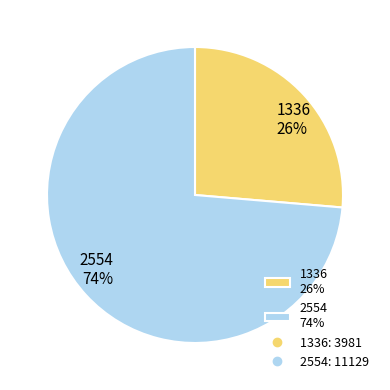

Which has a higher value, 1336 26% or 2554 74%?

2554 74%